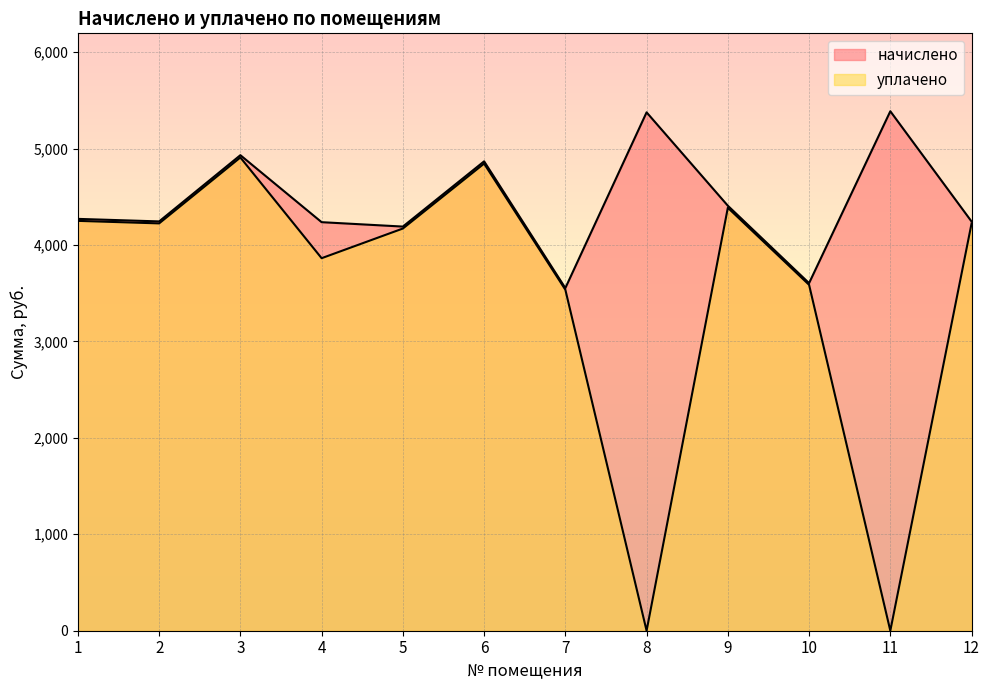

What is the sum of all уплачено values?

41989.4